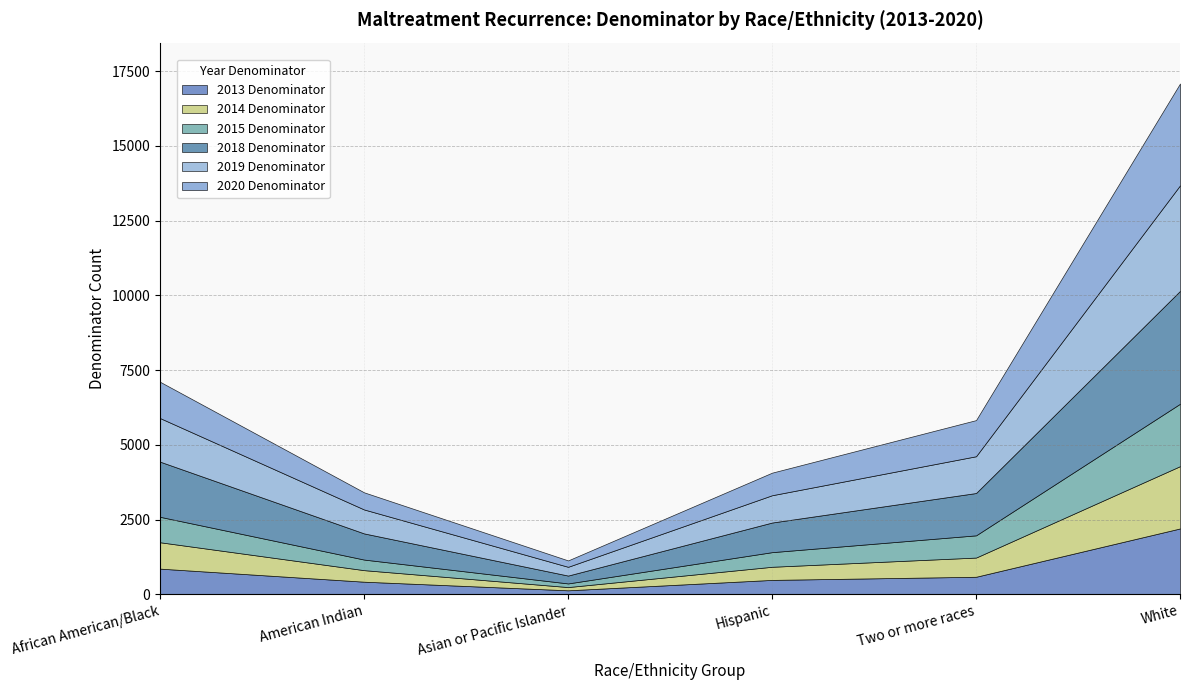

Which series has the largest range (max minus min)?

2018 Denominator